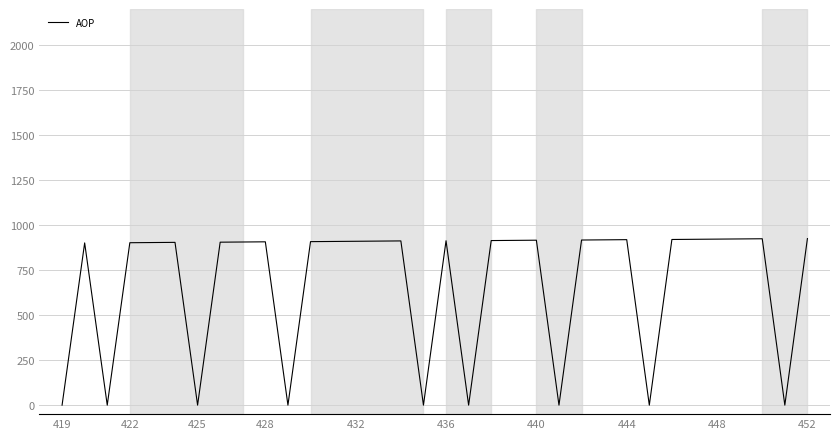

What is the difference between the maximum and minimum values?

925